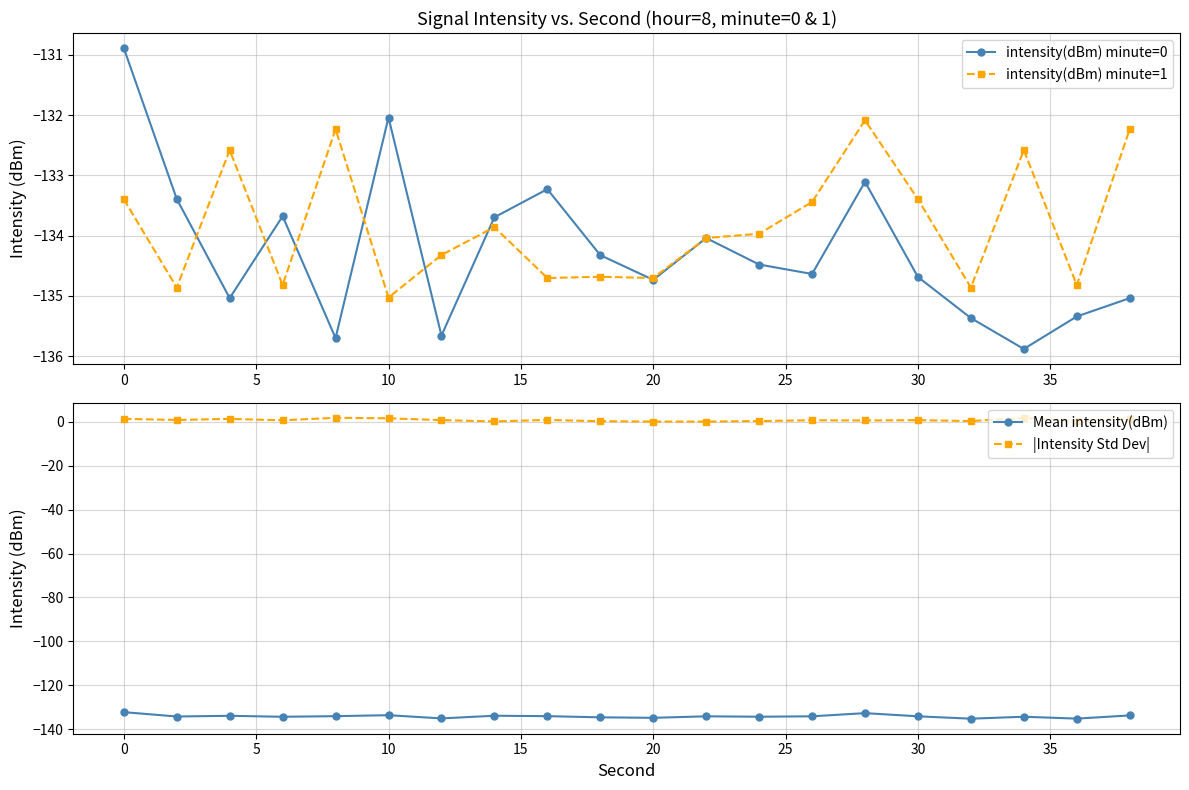

The intensity(dBm) minute=1 series shows -133.4 at 30. True or false?

True